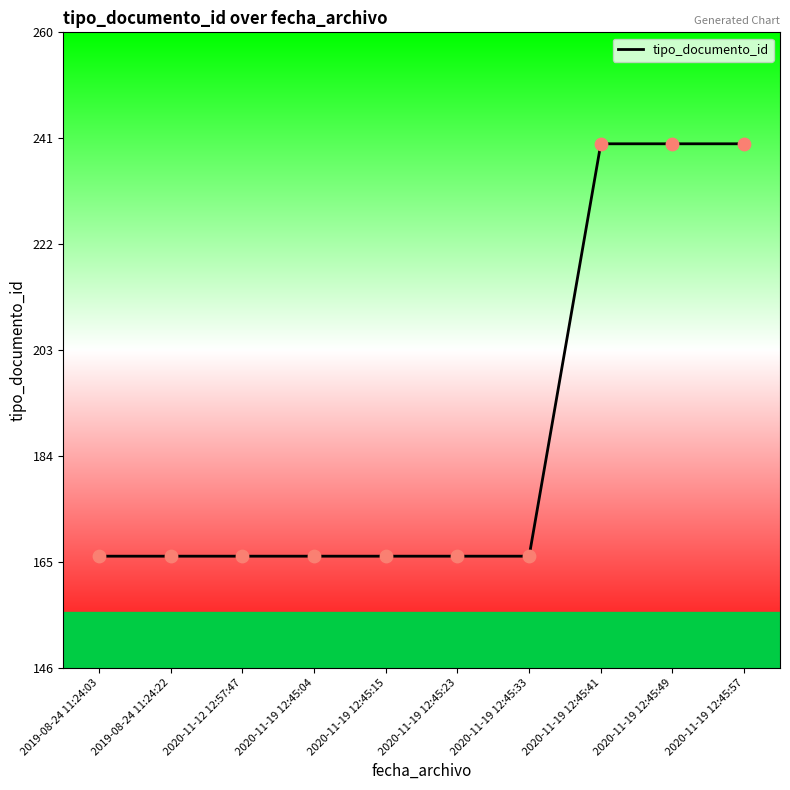

What is the change in value from 2019-08-24 11:24:03 to 2020-11-19 12:45:57?

+74